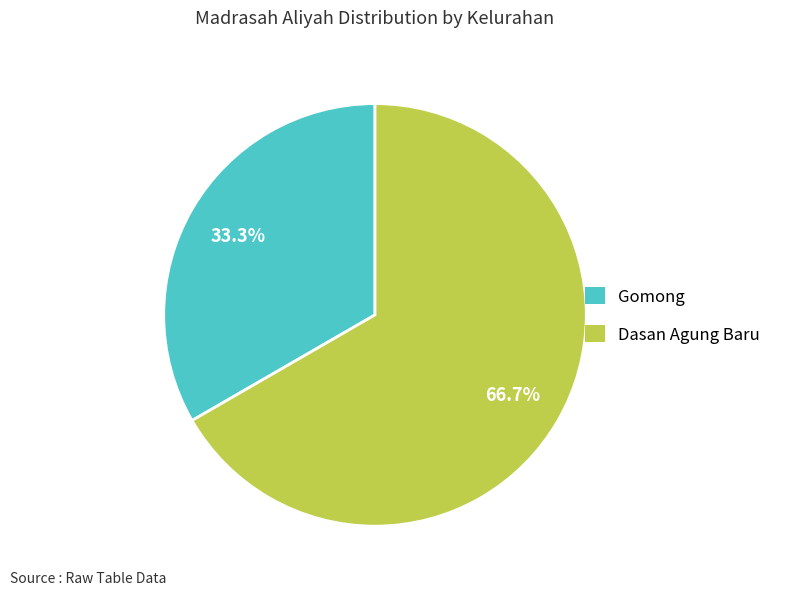

Does Gomong account for over 50% of the chart?

No